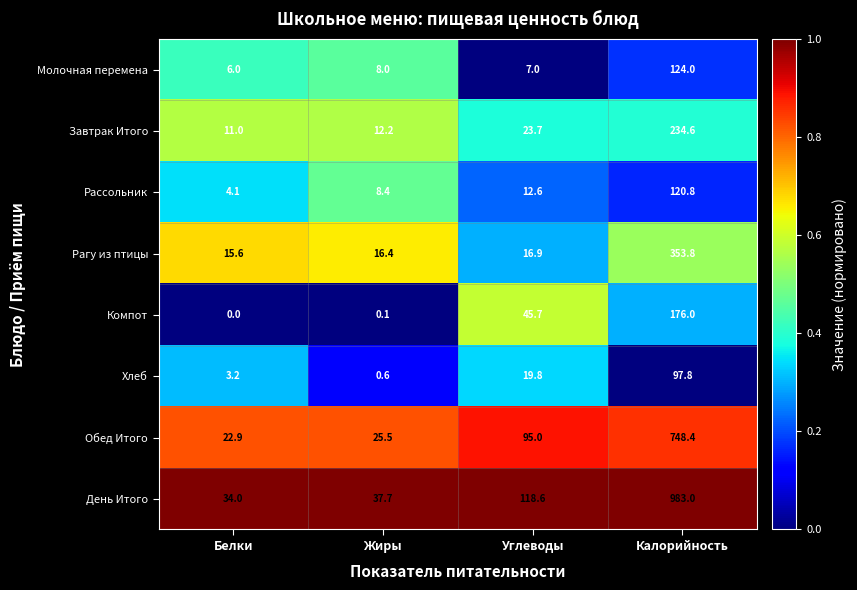

What is the difference between the maximum and minimum values in the Компот series?

176.0